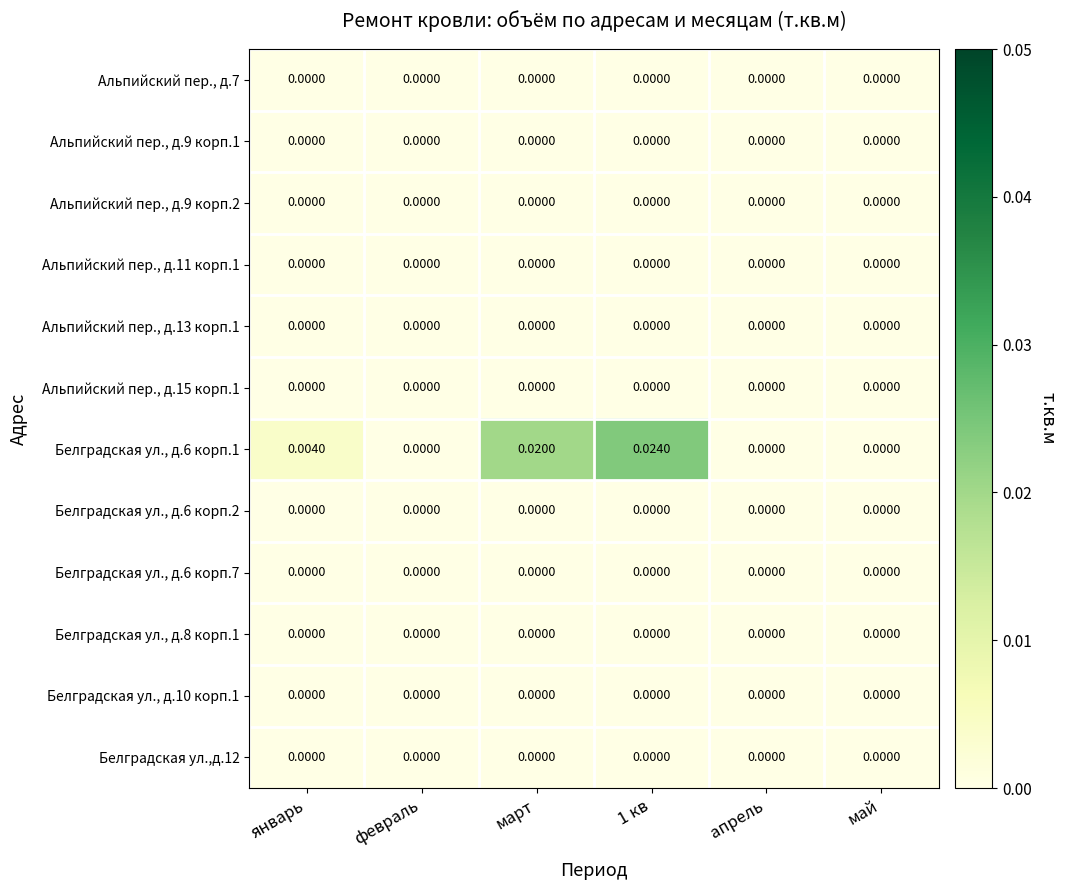

Which label corresponds to the smallest value in the chart?

январь